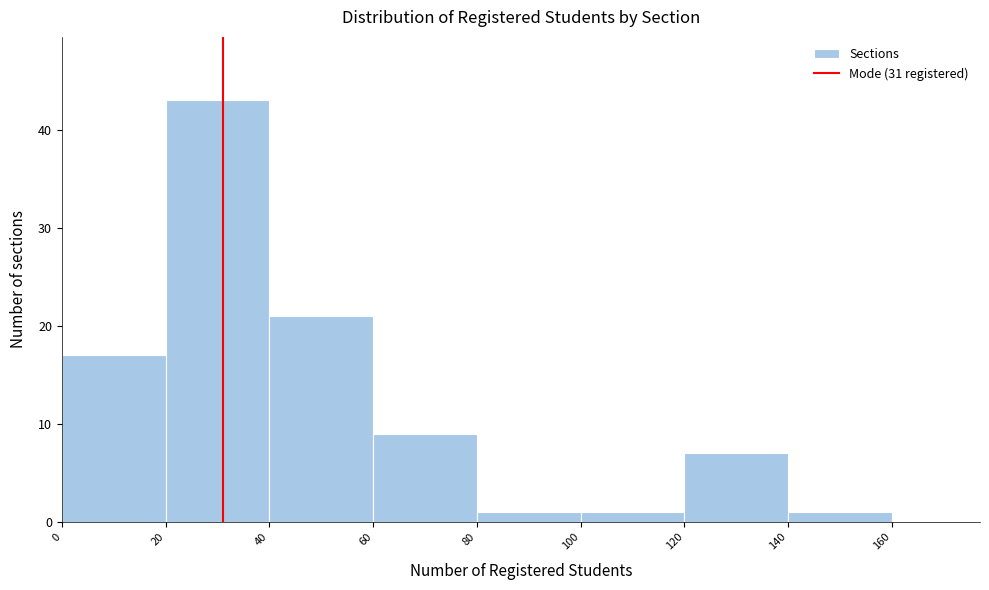

What is the height of the bar covering 0 to 20 on the x-axis? The values are not printed on the chart, so give them approximately, as read against the axis.

17